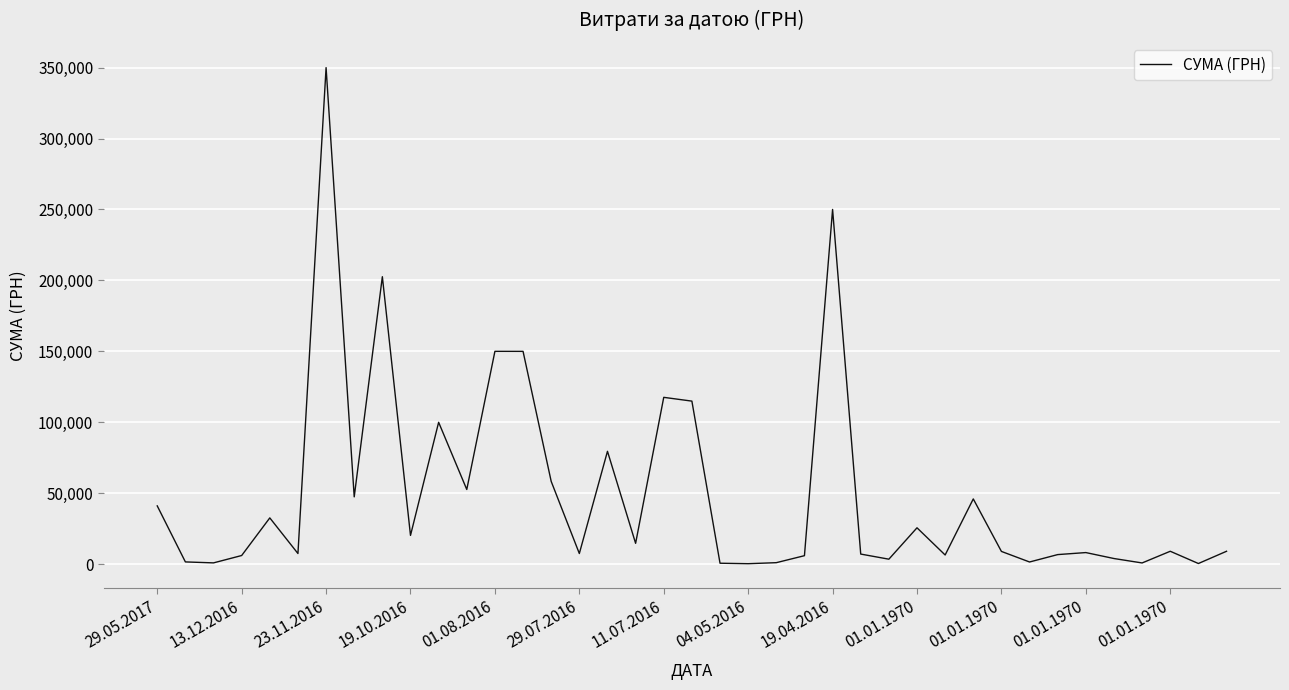

What is the maximum value shown in the chart?

349981.4